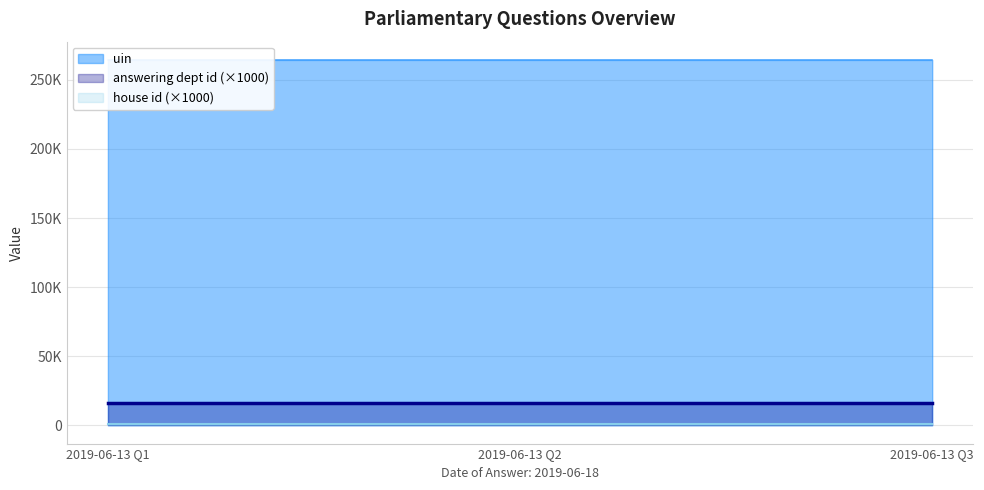

How many values in the uin series are below 264455?

1